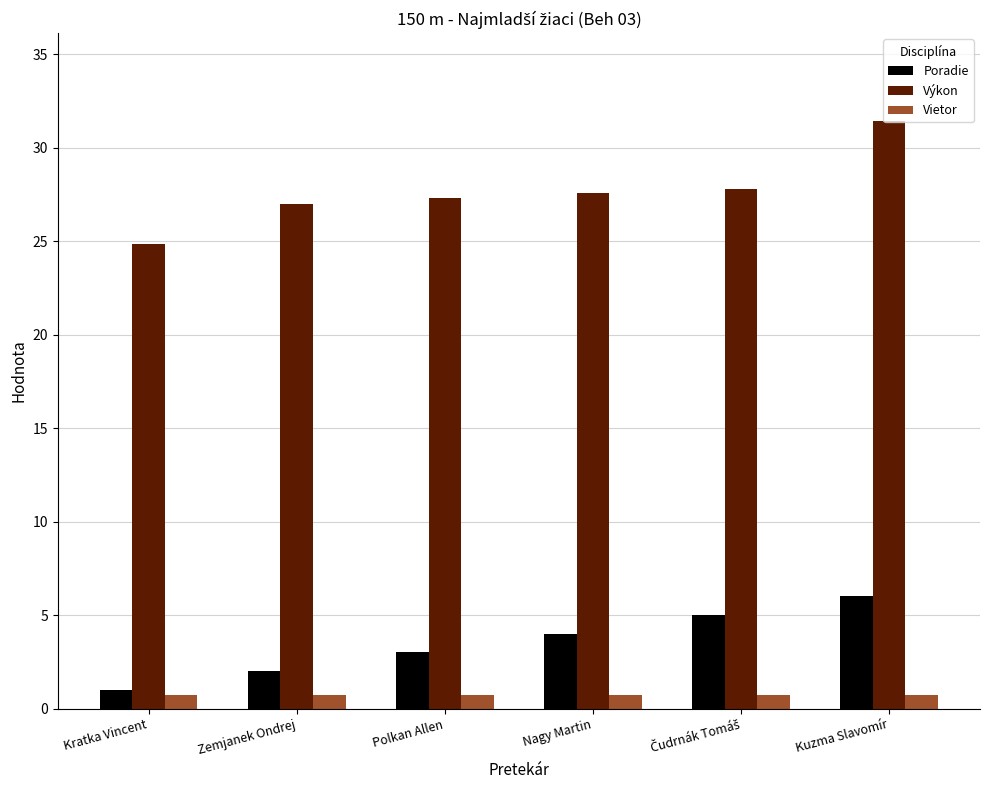

What is the difference between the highest and lowest values at Kratka Vincent?

24.2